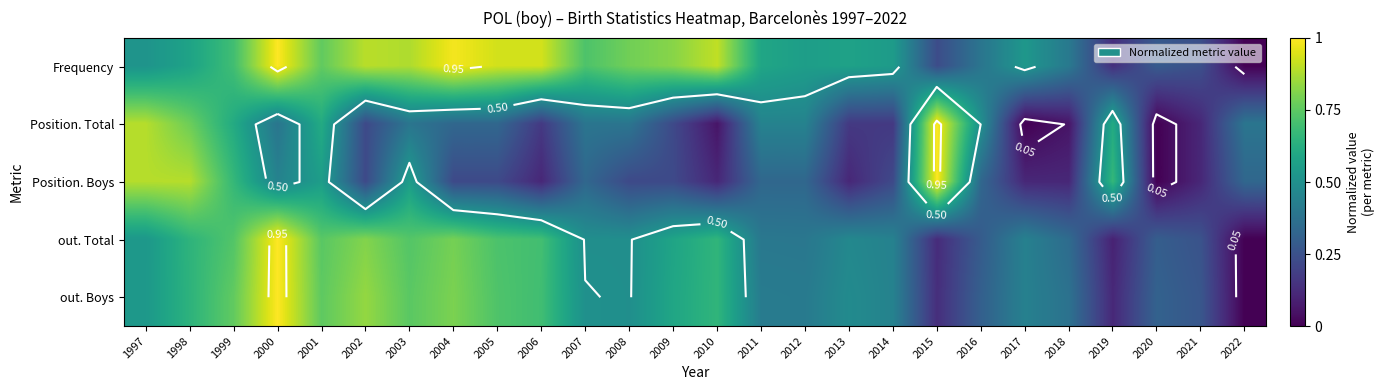

The value of Position. Boys at 2016 is 0.1. True or false?

False